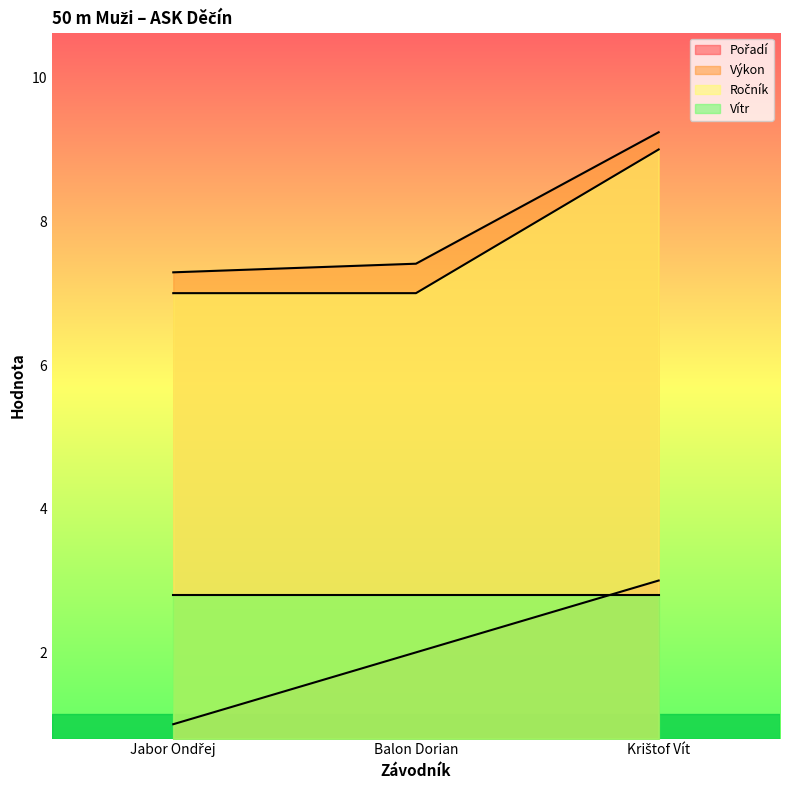

Is the value of Ročník at Krištof Vít greater than the value of Pořadí at Balon Dorian?

Yes